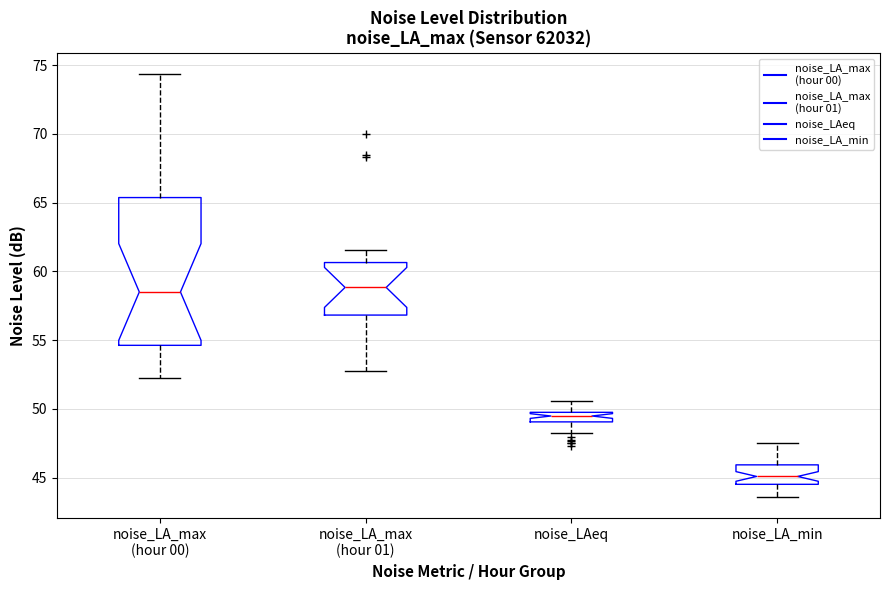

Which box is the tallest, from its lower edge to its upper edge?

noise_LA_max (hour 00)